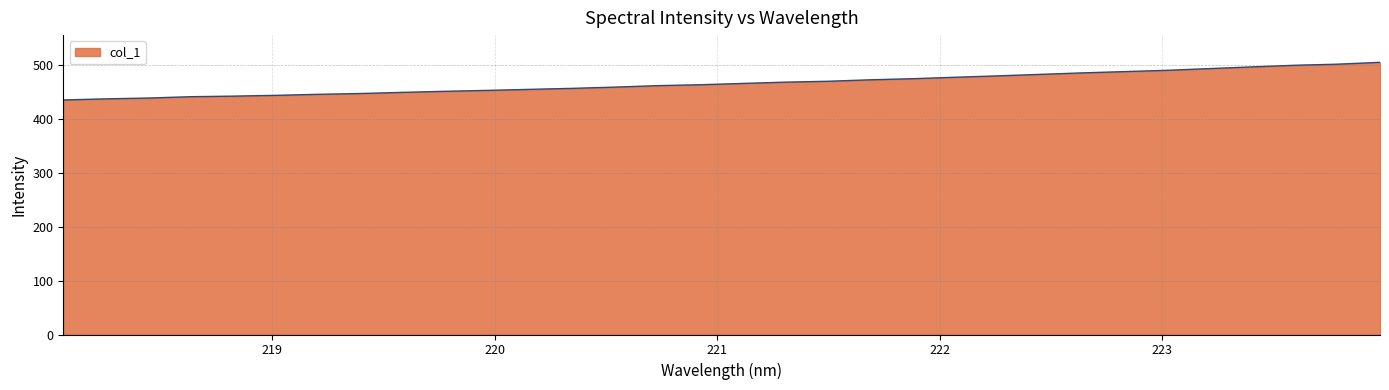

What is the difference between the maximum and minimum values?

69.9